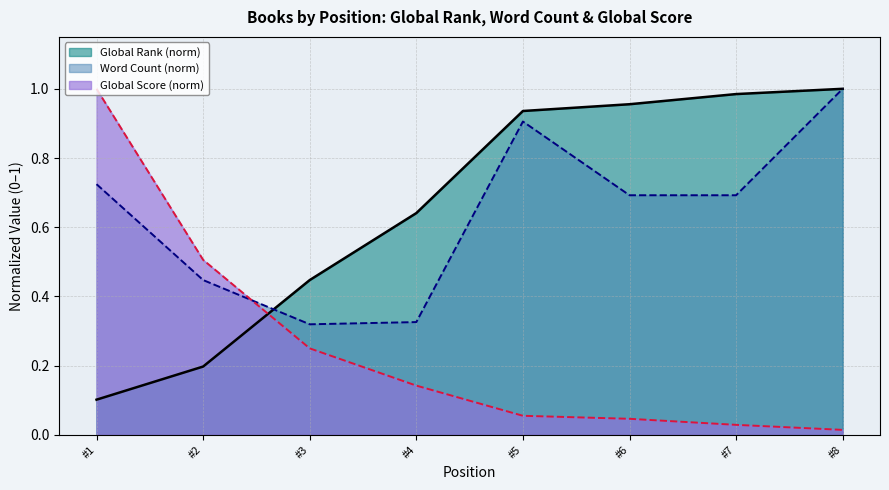

The value of Global Rank (norm) at #8 is 1.4. True or false?

False